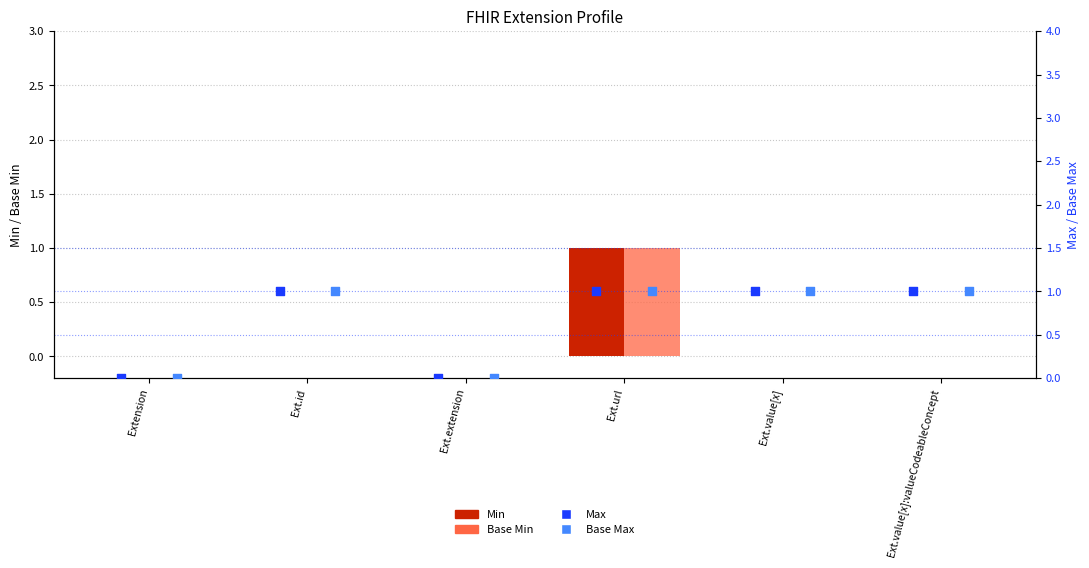

What are all the series names shown in the legend?

Min, Base Min, Max, Base Max